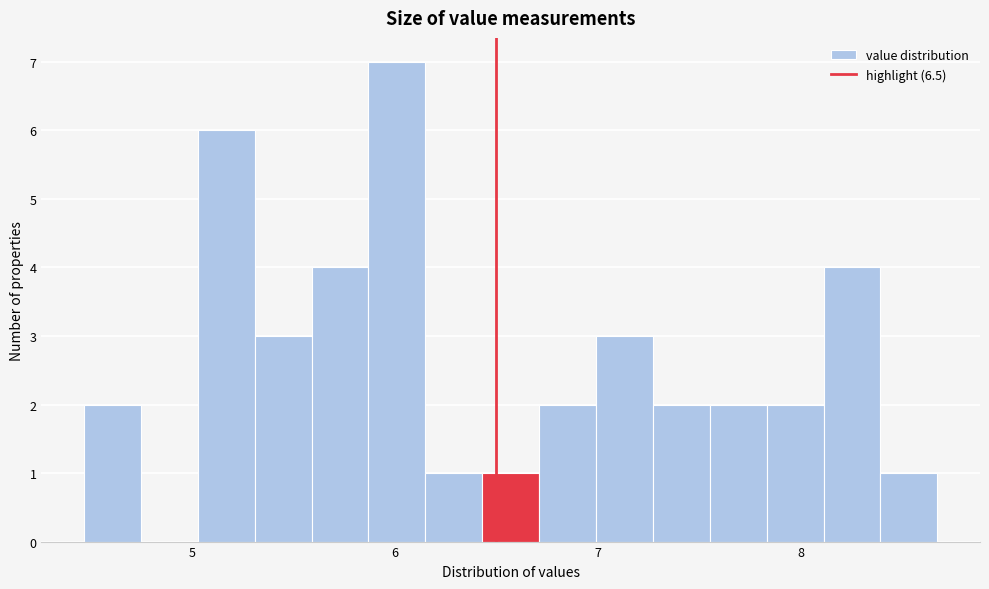

Read against the x-axis, roughly where is the centre of the tallest bar?

6.0